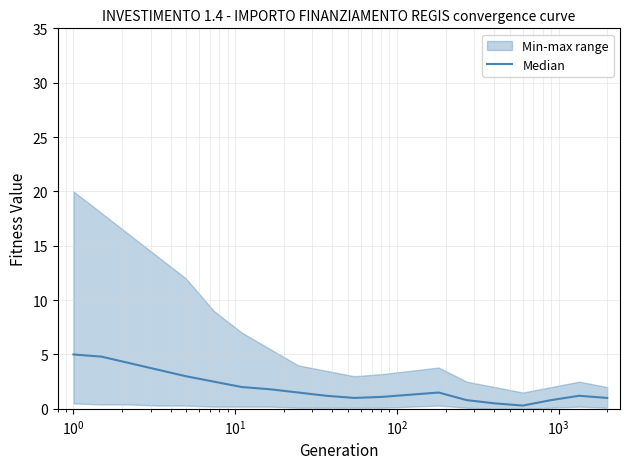

The value at 12 is 0.6. True or false?

False